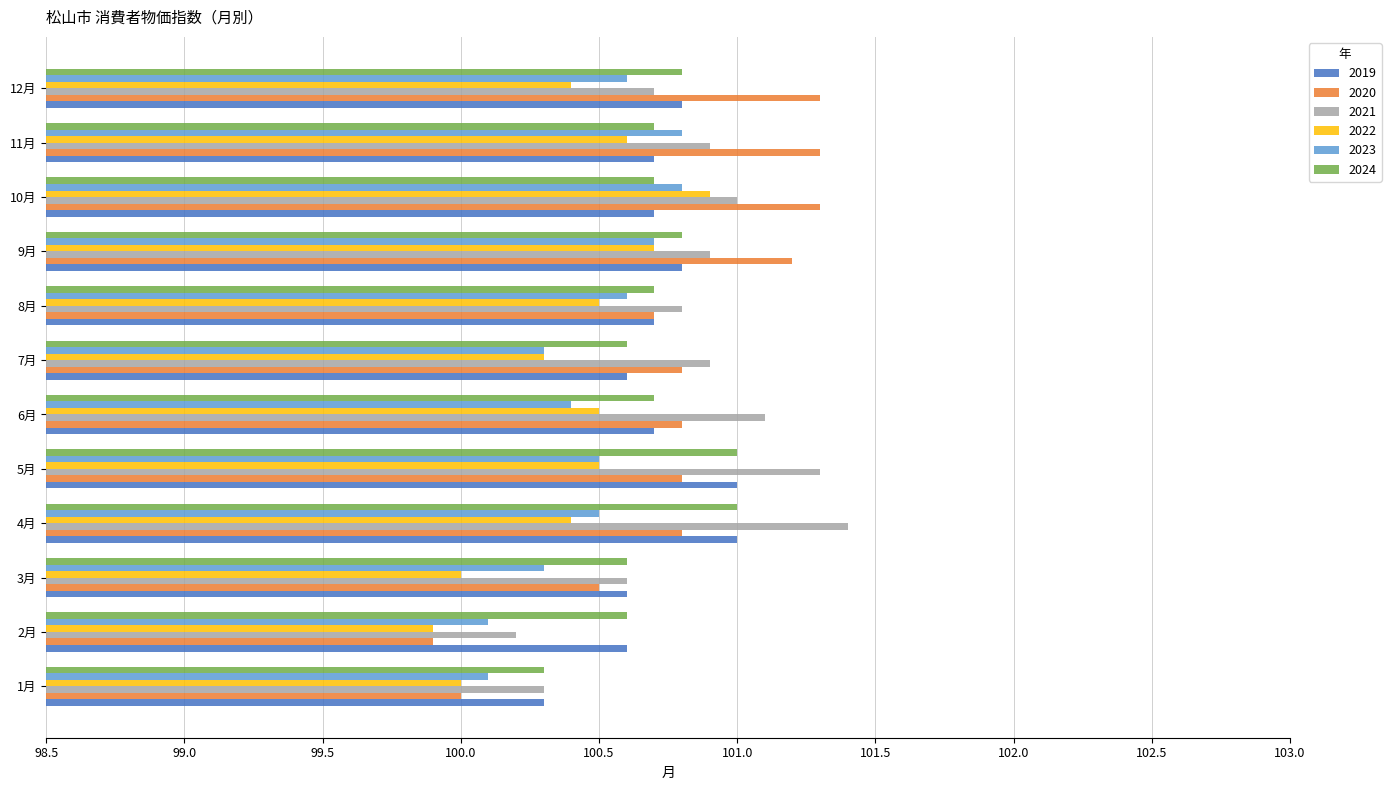

At which category does the chart reach its minimum across all series?

2月